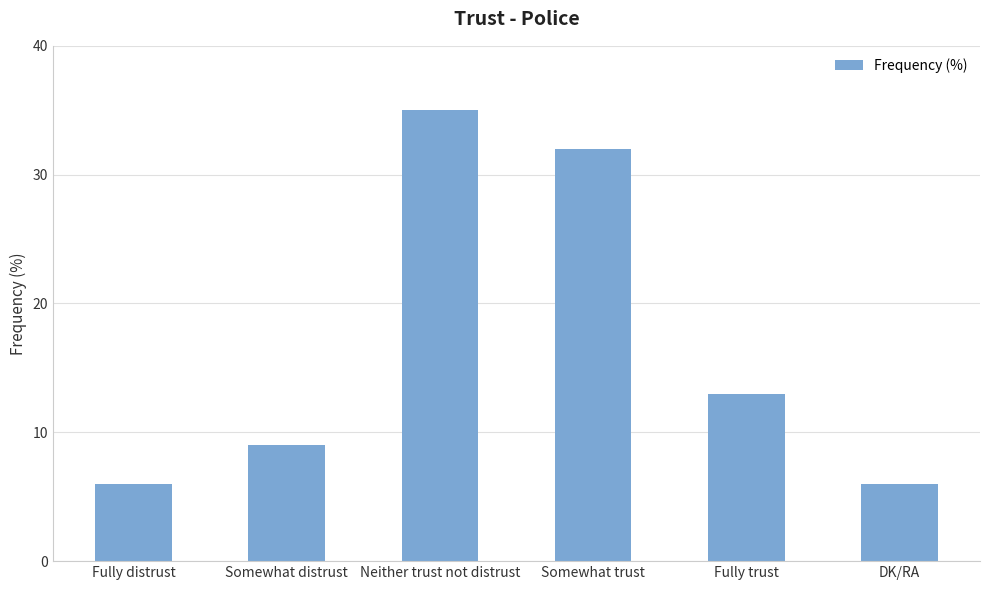

Reading left to right, extract all data points from this chart.

Fully distrust=6	Somewhat distrust=9	Neither trust not distrust=35	Somewhat trust=32	Fully trust=13	DK/RA=6